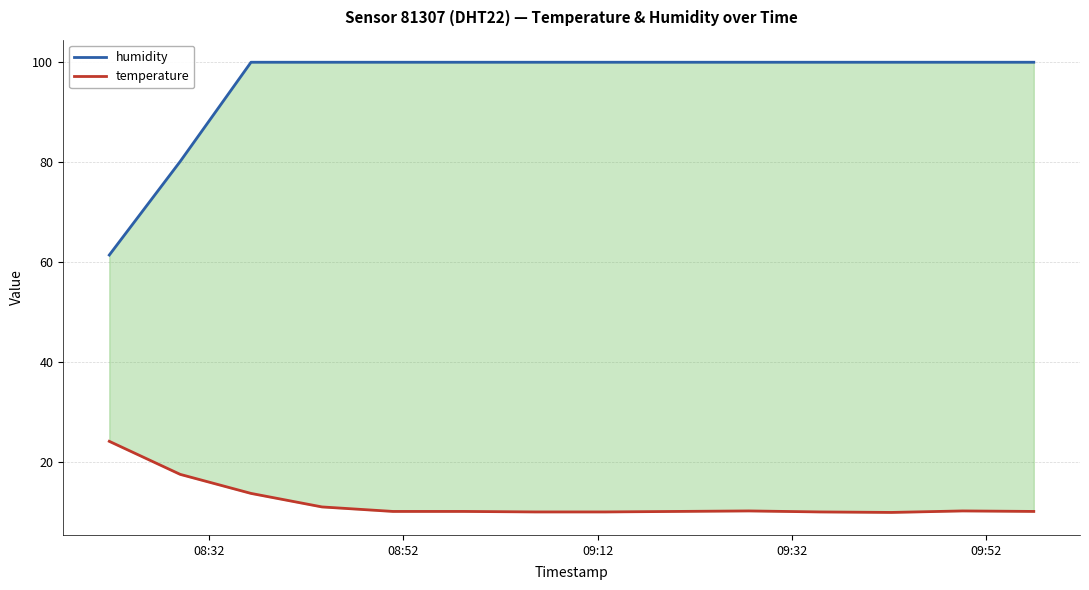

How many categories are shown in the chart?

14